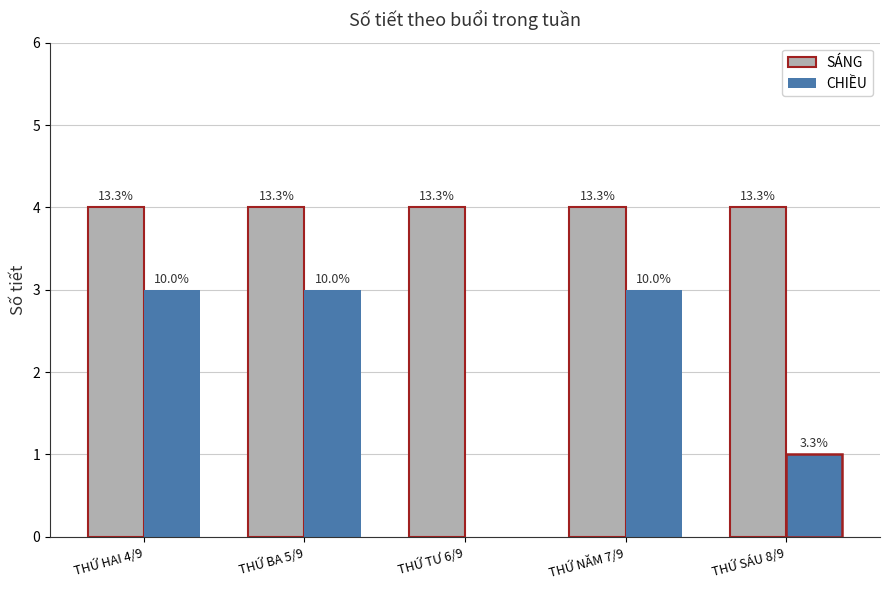

What are all the series names shown in the legend?

SÁNG, CHIỀU